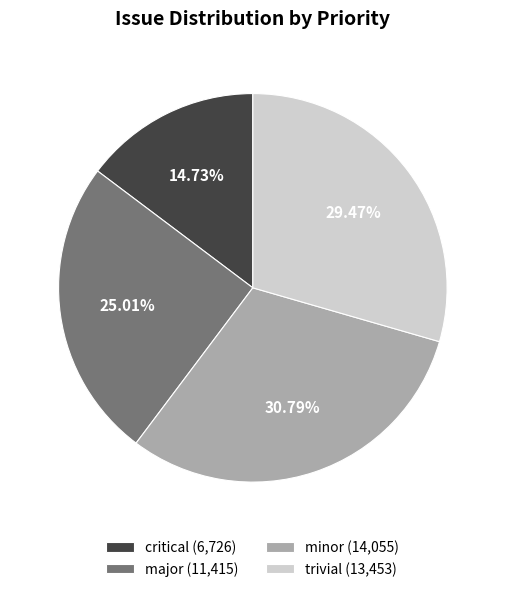

Approximately how many times larger is the value at major (11,415) compared to minor (14,055)?

0.8